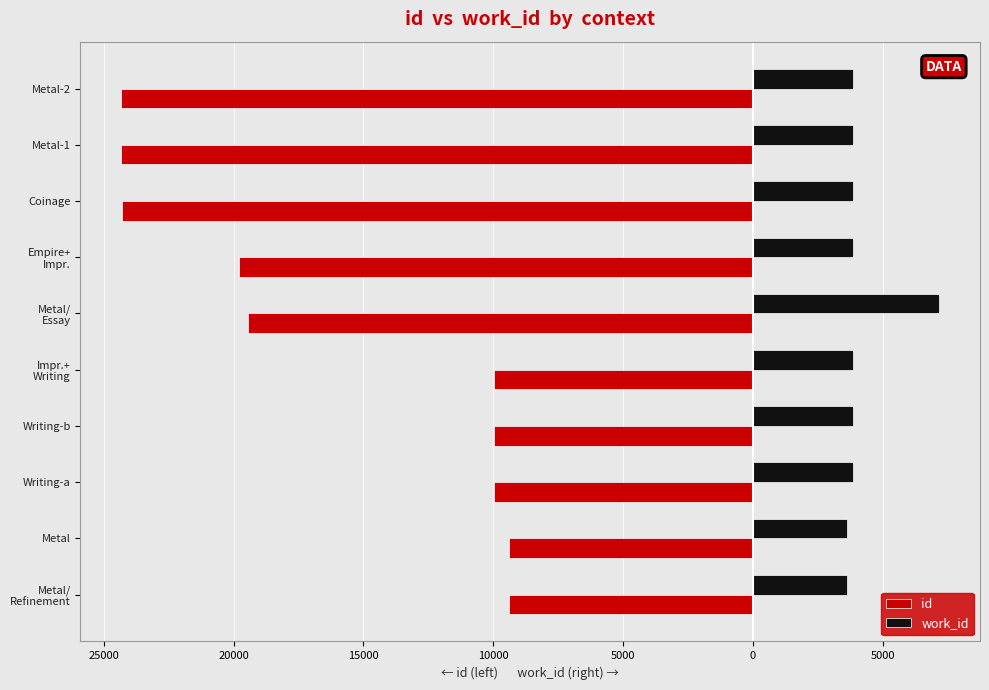

Reading left to right, what are all the values shown in this chart?

id: -9388	-9396	-9963	-9965	-9966	-19450	-19792	-24311	-24322	-24323
work_id: 3615	3620	3866	3866	3866	7168	3866	3866	3866	3866